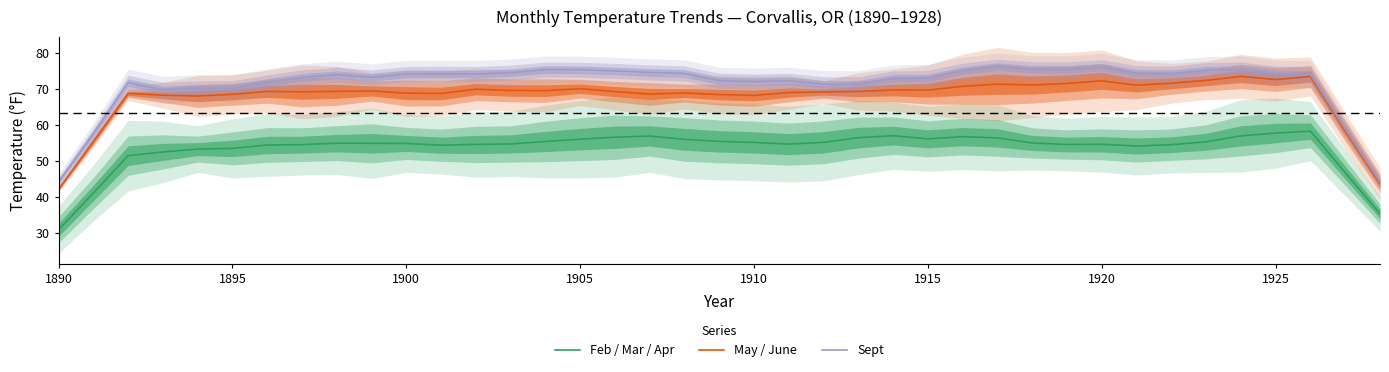

Does the chart display data point markers on the line(s)?

No